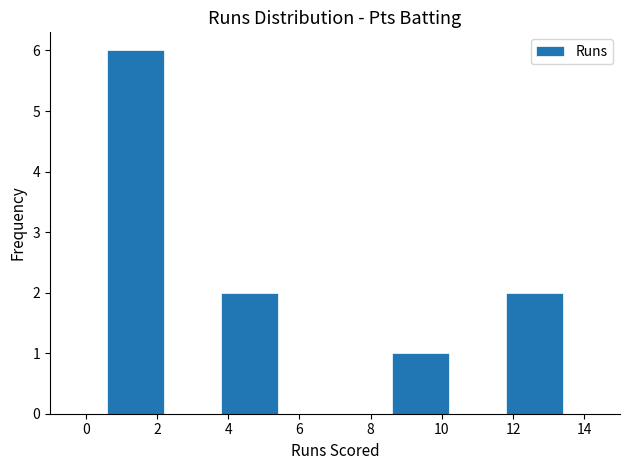

Reading left to right, transcribe this chart: for each bar, give the range it covers on the x-axis and its height. The values are not printed on the chart, so give them approximately, as read against the axis.

-1.0 to 0.6: 0
0.6 to 2.2: 6
2.2 to 3.8: 0
3.8 to 5.4: 2
5.4 to 7.0: 0
7.0 to 8.6: 0
8.6 to 10.2: 1
10.2 to 11.8: 0
11.8 to 13.4: 2
13.4 to 15.0: 0